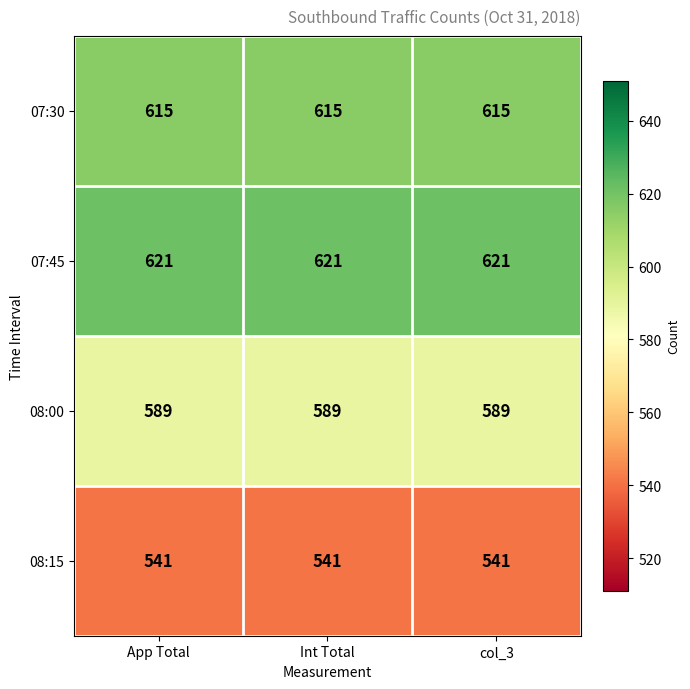

What is the total value across all series at Int Total?

2366